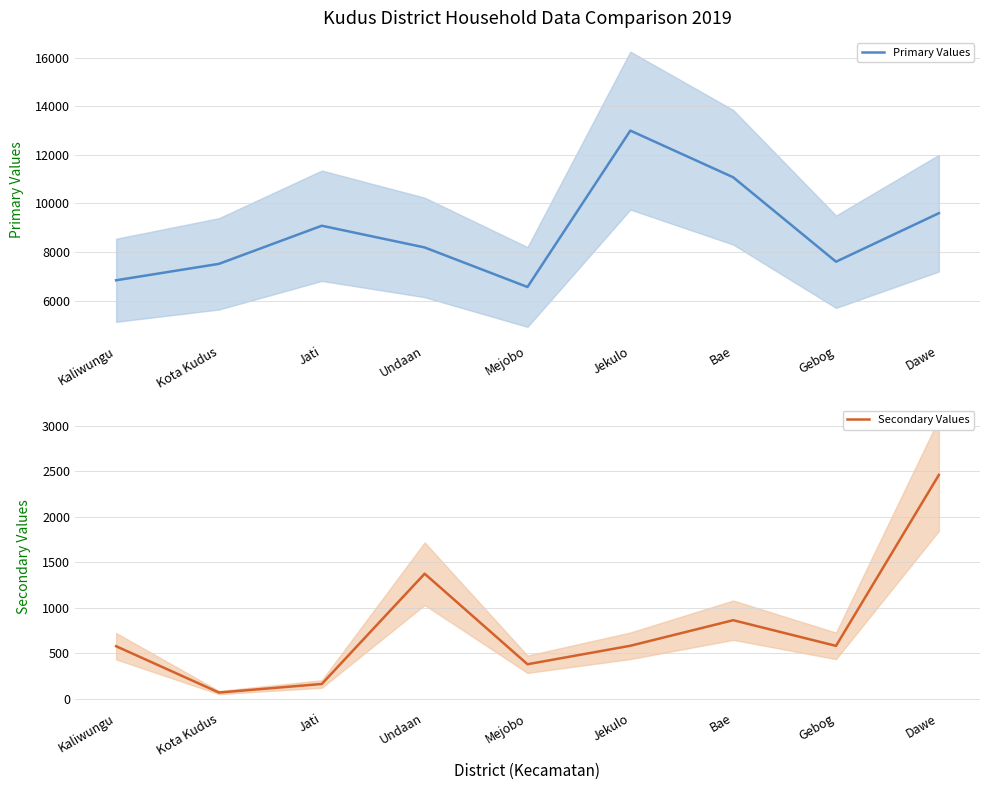

Which label corresponds to the largest value in the chart?

Jekulo